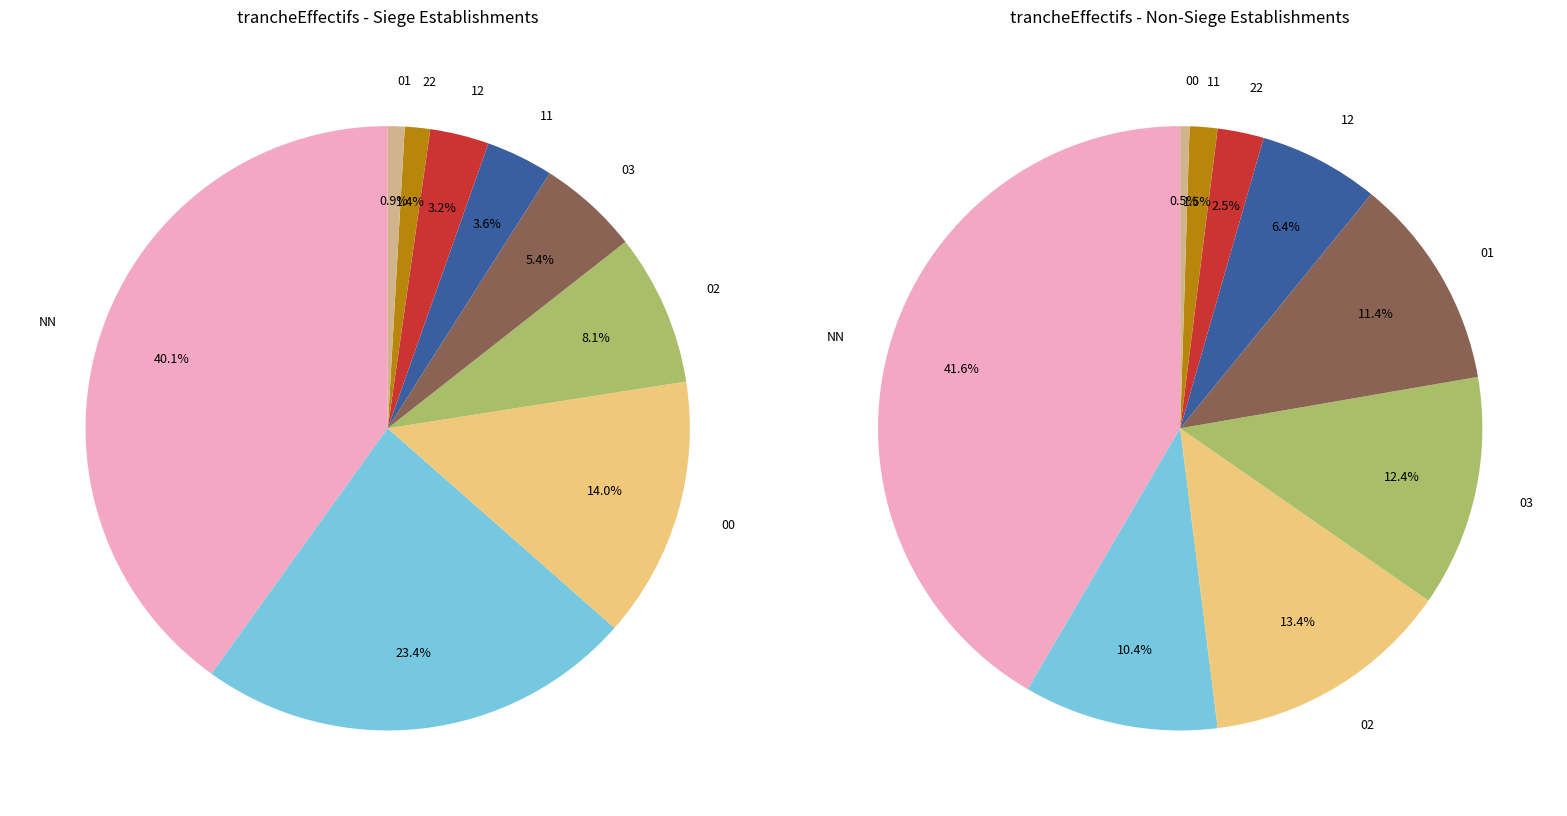

Does any single category account for the majority?

No